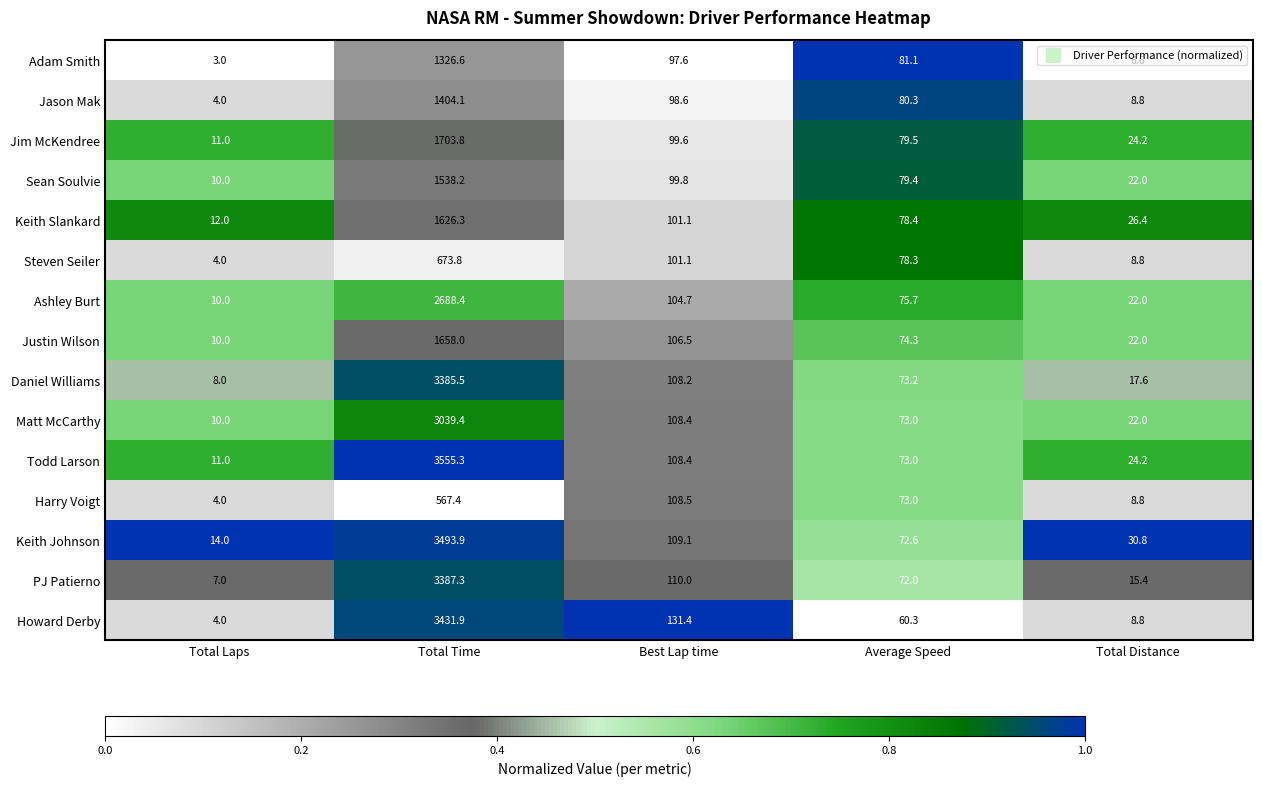

Count the number of categories in the chart.

5